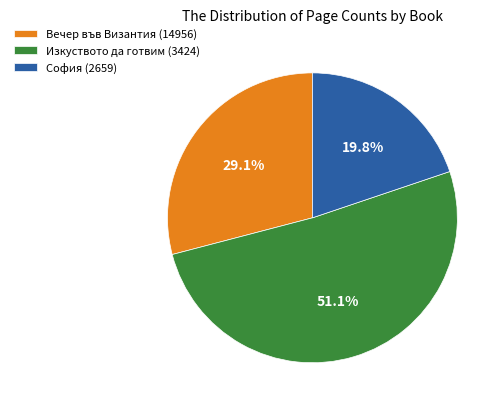

Which slice is the smallest?

София (2659)